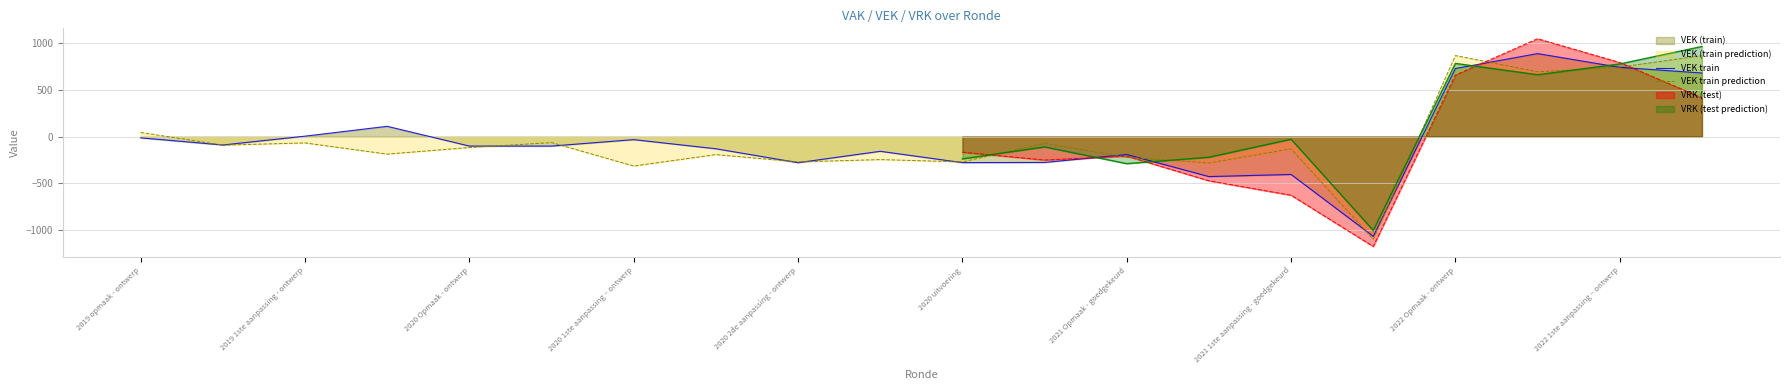

How many values in the VEK train prediction series exceed -117?

9